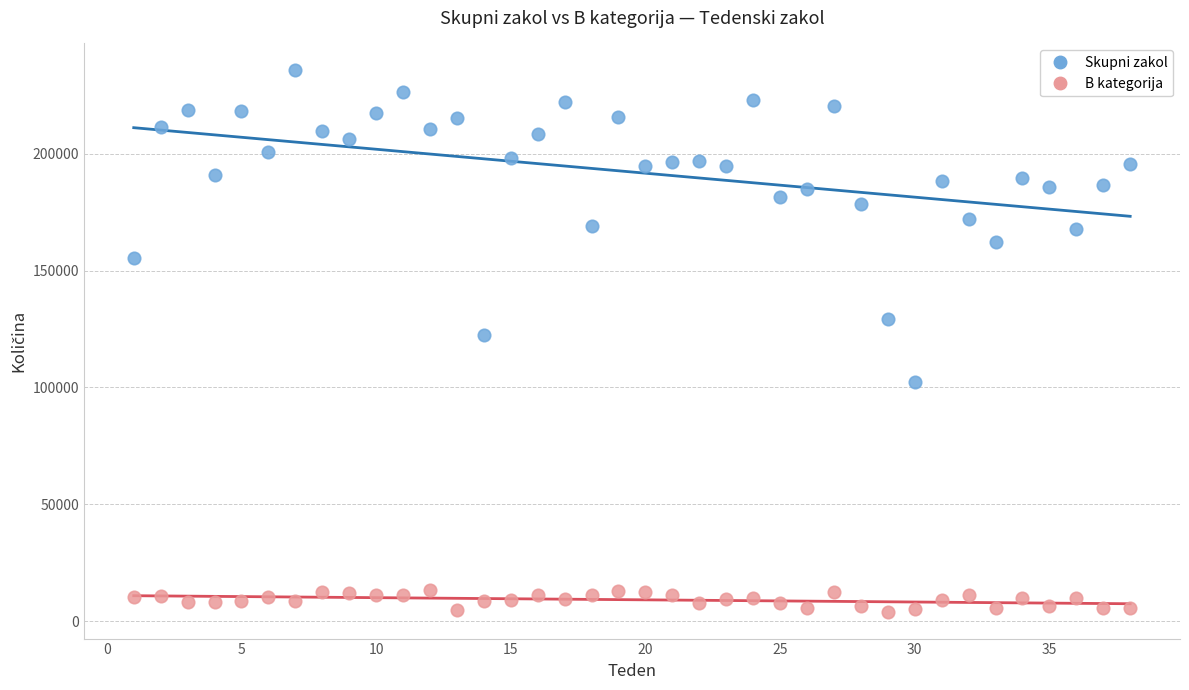

Which series has the largest Y range (max minus min)?

Skupni zakol